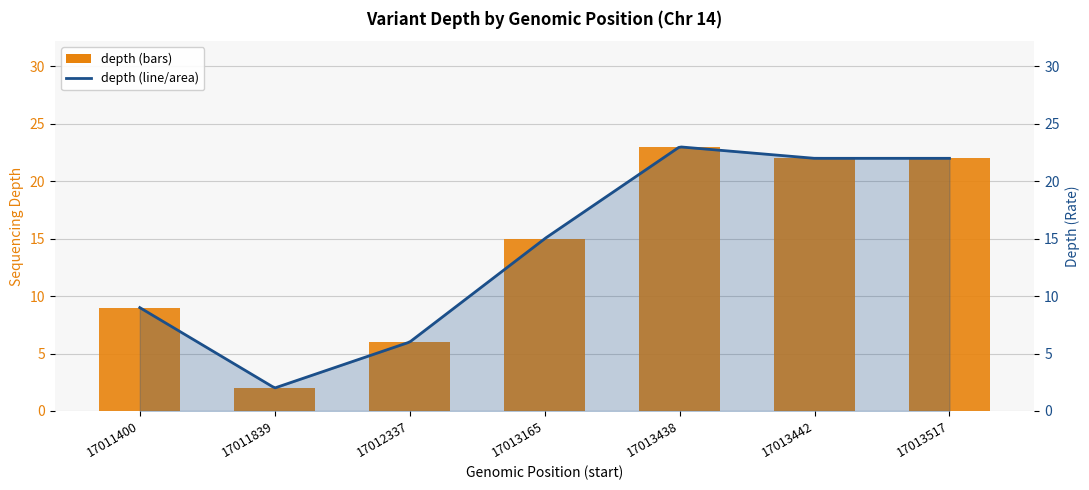

What is the ratio of the value at 17013438 to the value at 17012337?

3.8